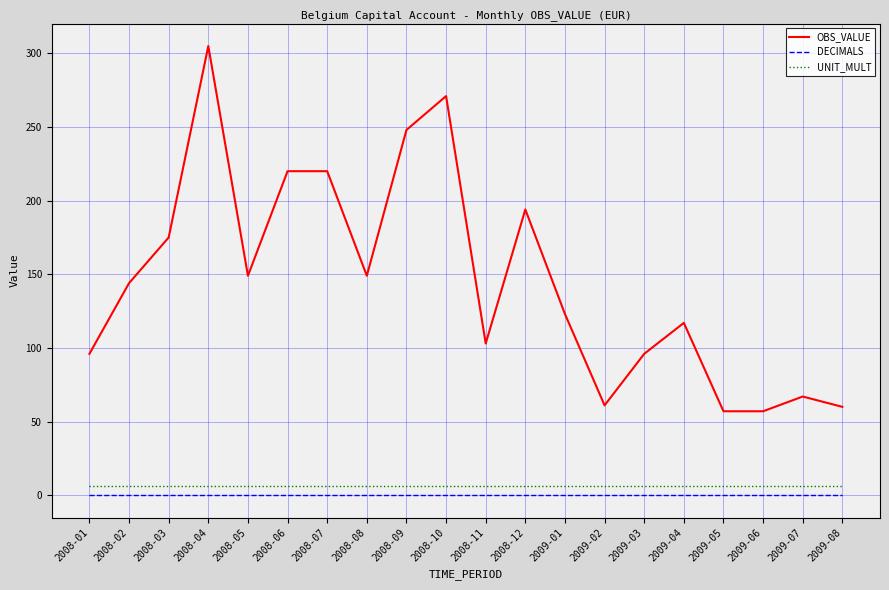

True or false: OBS_VALUE has more than 2 points higher than both neighbors.

True